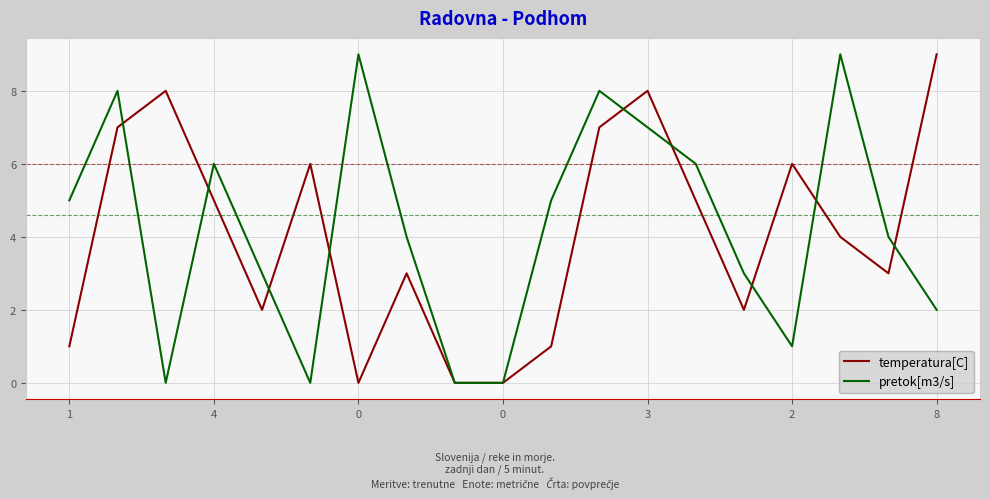

What is the greatest value displayed?

9